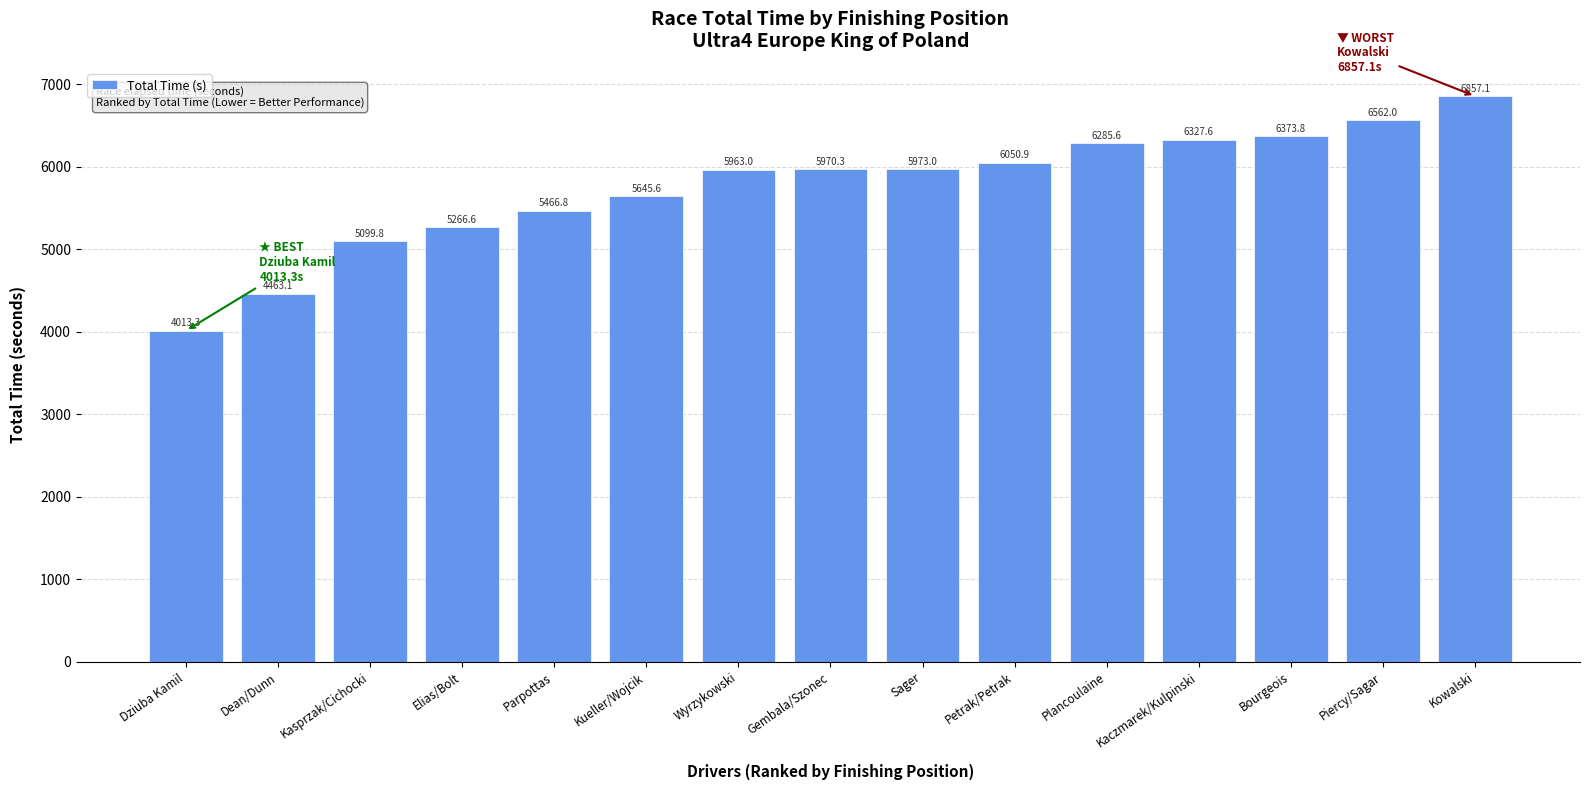

The value at Wyrzykowski is 5963.0. True or false?

True